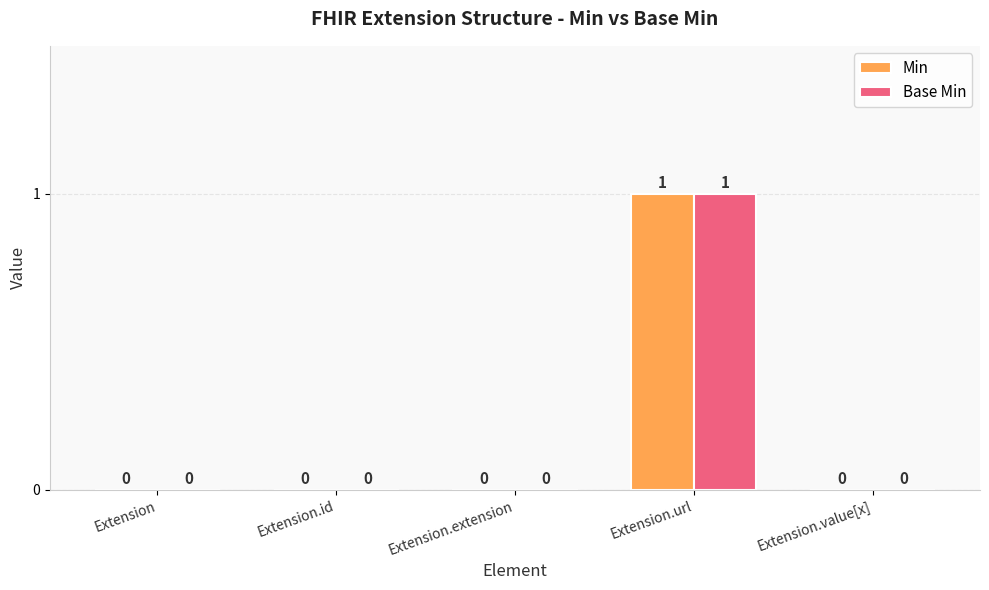

At which category is the sum across all series the highest?

Extension.url